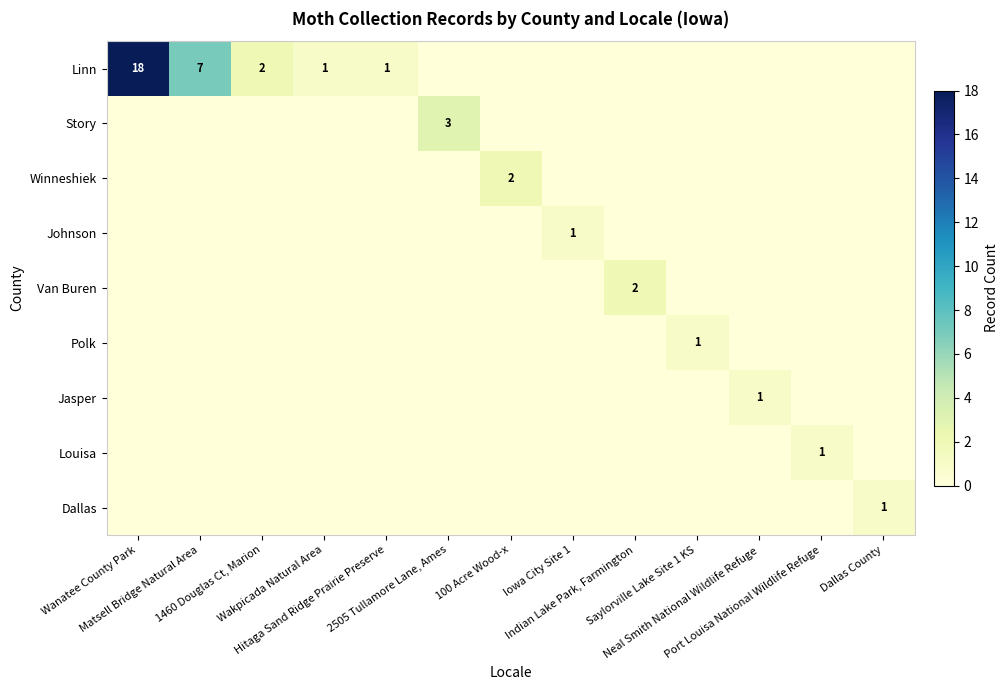

Rank the categories by Jasper value from lowest to highest.

Wanatee County Park, Matsell Bridge Natural Area, 1460 Douglas Ct, Marion, Wakpicada Natural Area, Hitaga Sand Ridge Prairie Preserve, 2505 Tullamore Lane, Ames, 100 Acre Wood-x, Iowa City Site 1, Indian Lake Park, Farmington, Saylorville Lake Site 1 KS, Port Louisa National Wildlife Refuge, Dallas County, Neal Smith National Wildlife Refuge